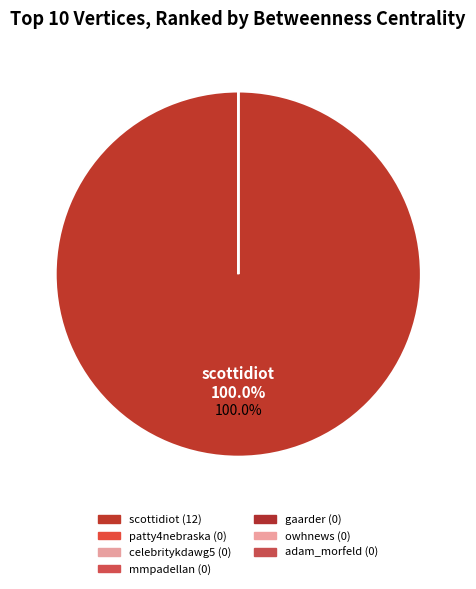

What is the smallest slice in the pie chart?

patty4nebraska